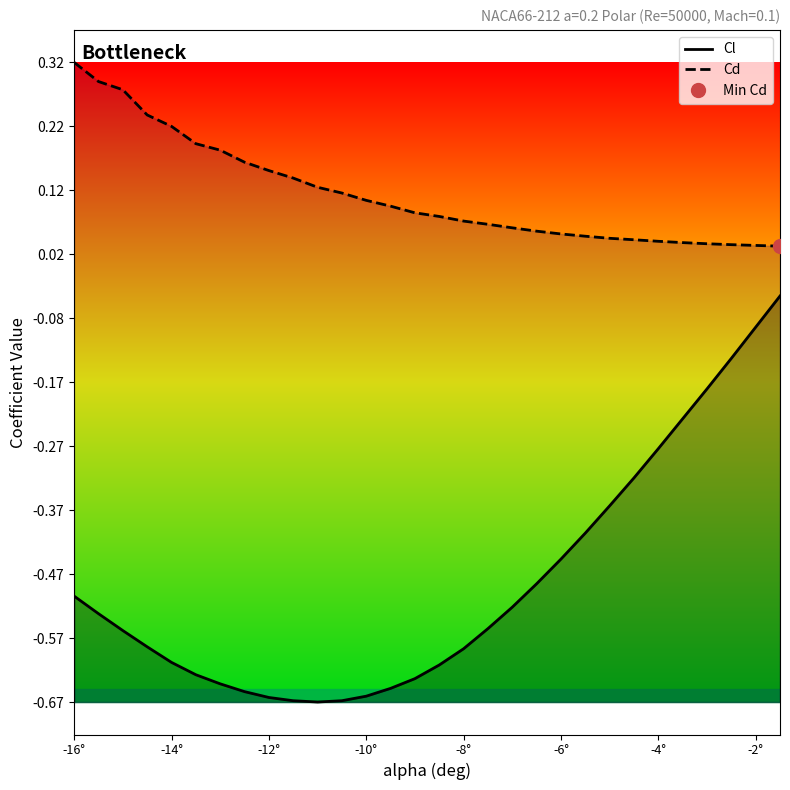

Reading left to right, list all the values displayed in this chart.

Cl: -0.5	-0.5	-0.6	-0.6	-0.6	-0.6	-0.6	-0.7	-0.7	-0.7	-0.7	-0.7	-0.7	-0.6	-0.6	-0.6	-0.6	-0.6	-0.5	-0.5	-0.4	-0.4	-0.4	-0.3	-0.3	-0.2	-0.2	-0.1	-0.1	-0.0
Cd: 0.3	0.3	0.3	0.2	0.2	0.2	0.2	0.2	0.2	0.1	0.1	0.1	0.1	0.1	0.1	0.1	0.1	0.1	0.1	0.1	0.1	0.1	0.0	0.0	0.0	0.0	0.0	0.0	0.0	0.0